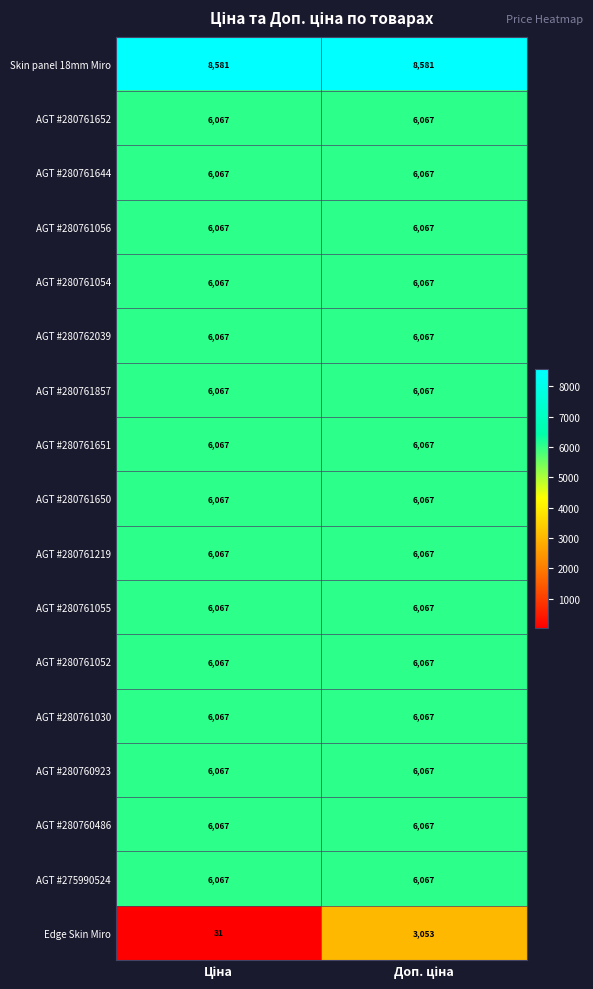

Which series has the largest total across all categories?

Skin panel 18mm Miro